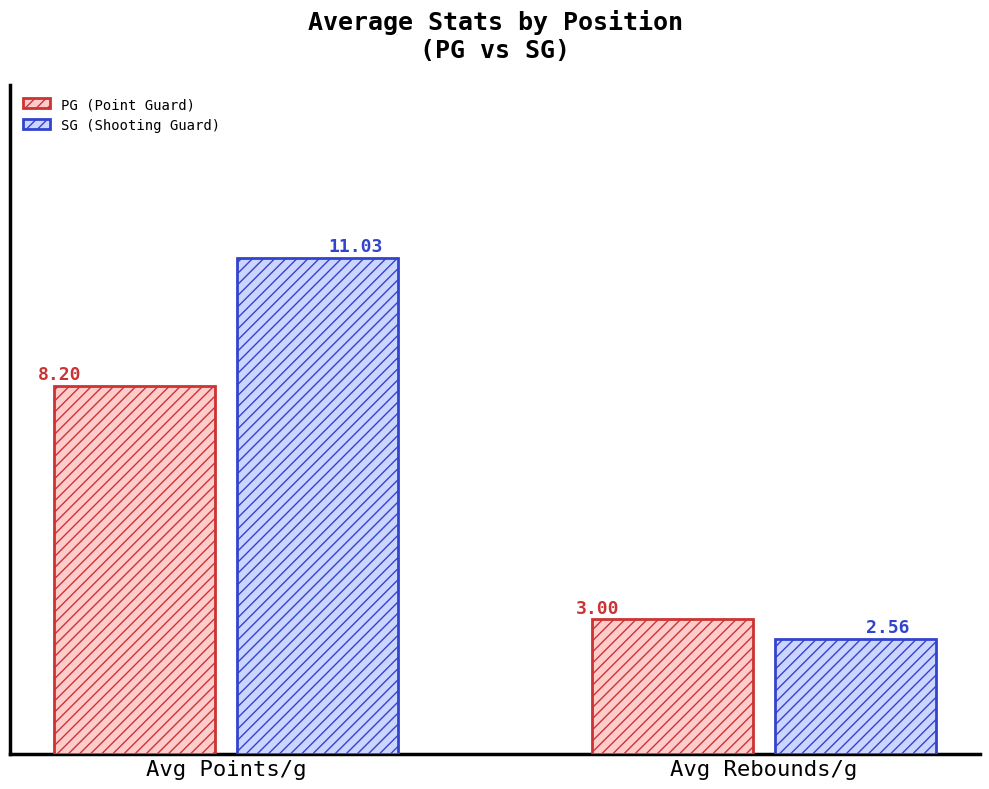

At which category is the sum across all series the highest?

Avg Points/g